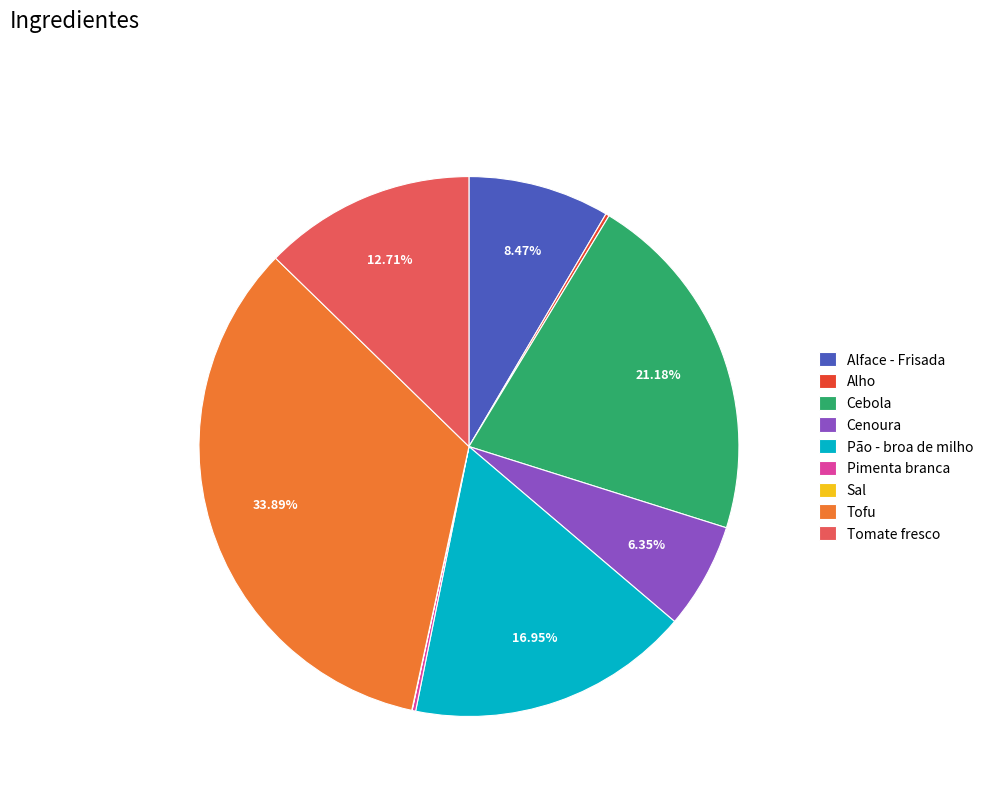

To the nearest percent, what is the average slice percentage?

11%